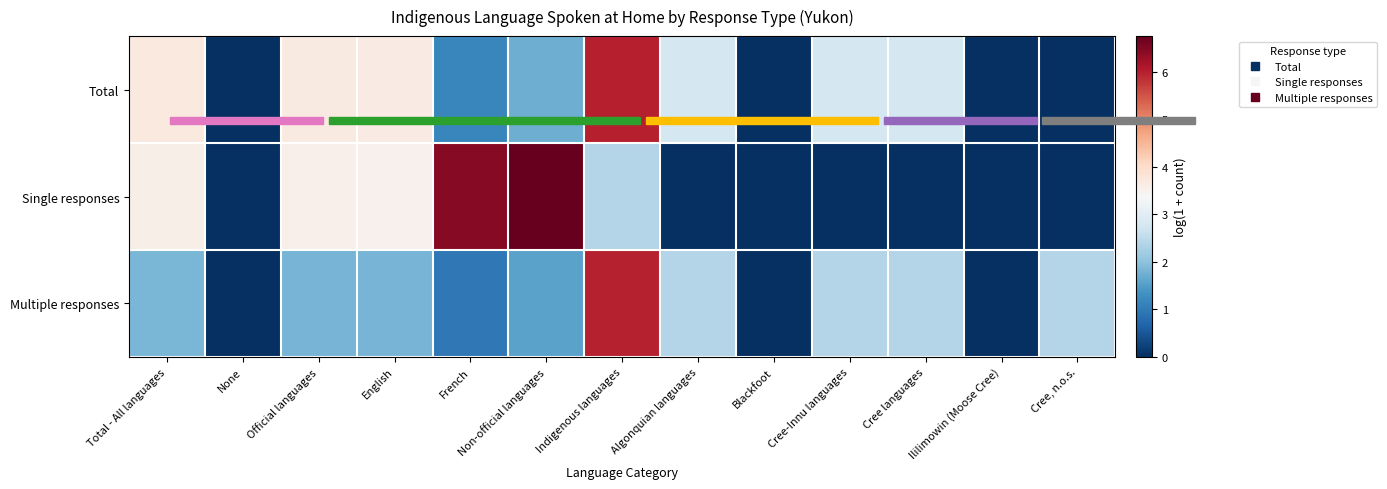

What is the spread (max minus min) of values at Indigenous languages?

3.6